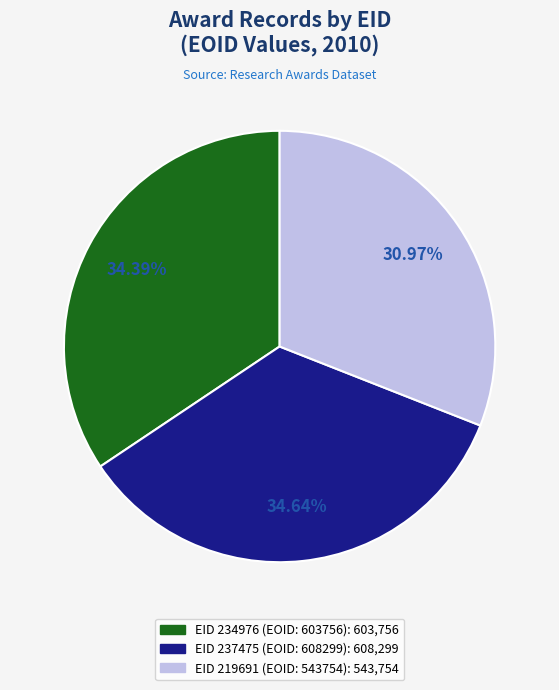

Does any single category account for the majority?

No